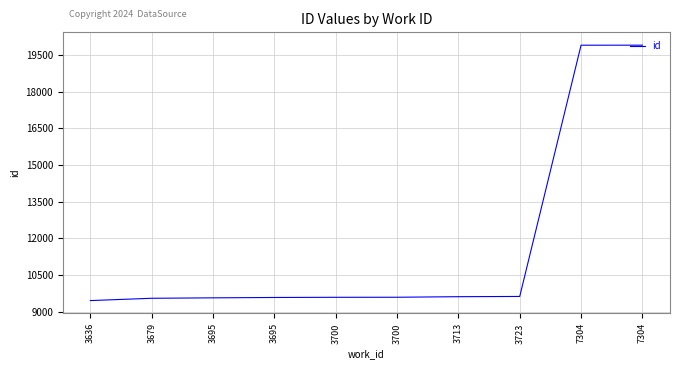

Does the chart have visible grid lines?

Yes